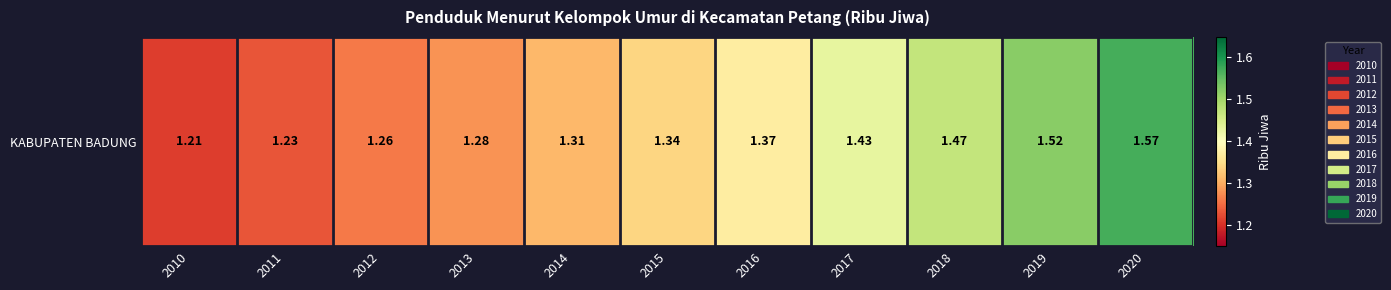

Between 2015 and 2012, which is larger?

2015